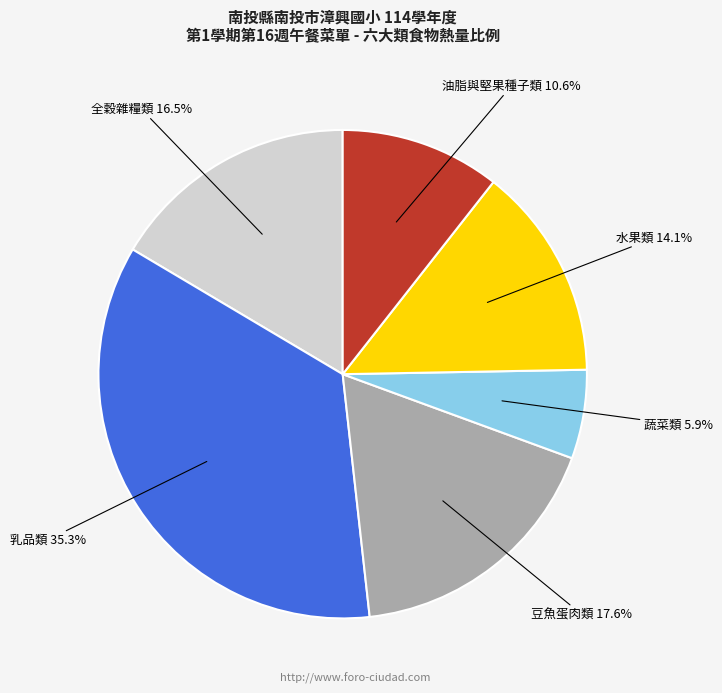

To the nearest percent, what is the difference between the 蔬菜類 and 水果類 slice percentages?

8%